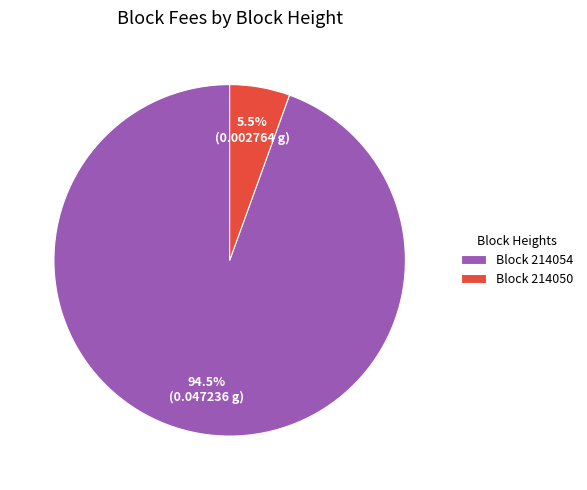

Which category has the biggest portion of the pie?

Block 214054